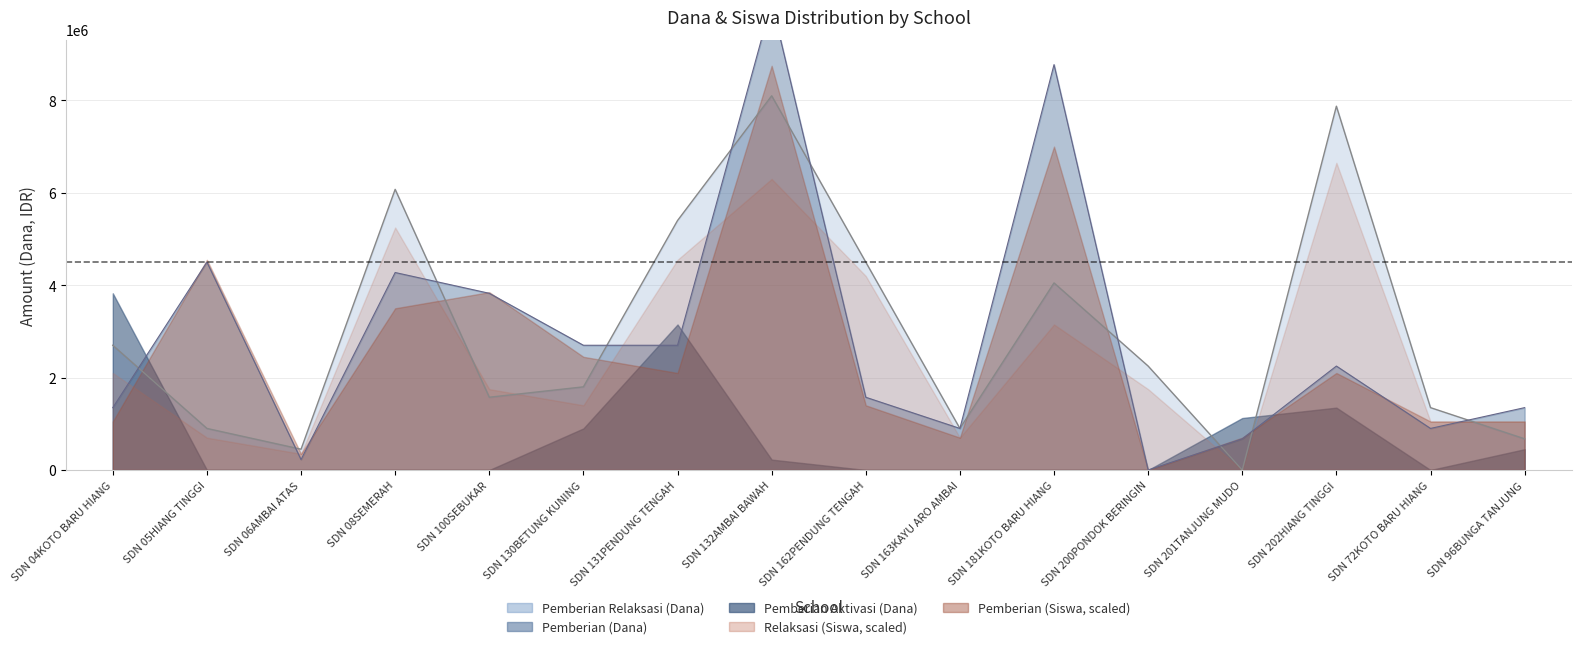

Which series has the largest total across all categories?

Pemberian Relaksasi (Dana)